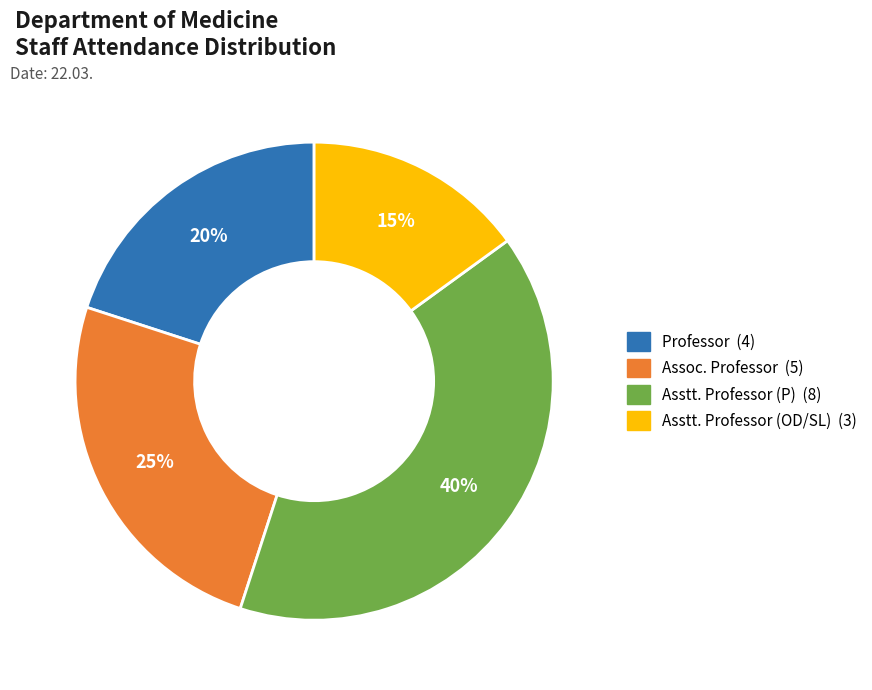

Count the number of slices in the pie.

4